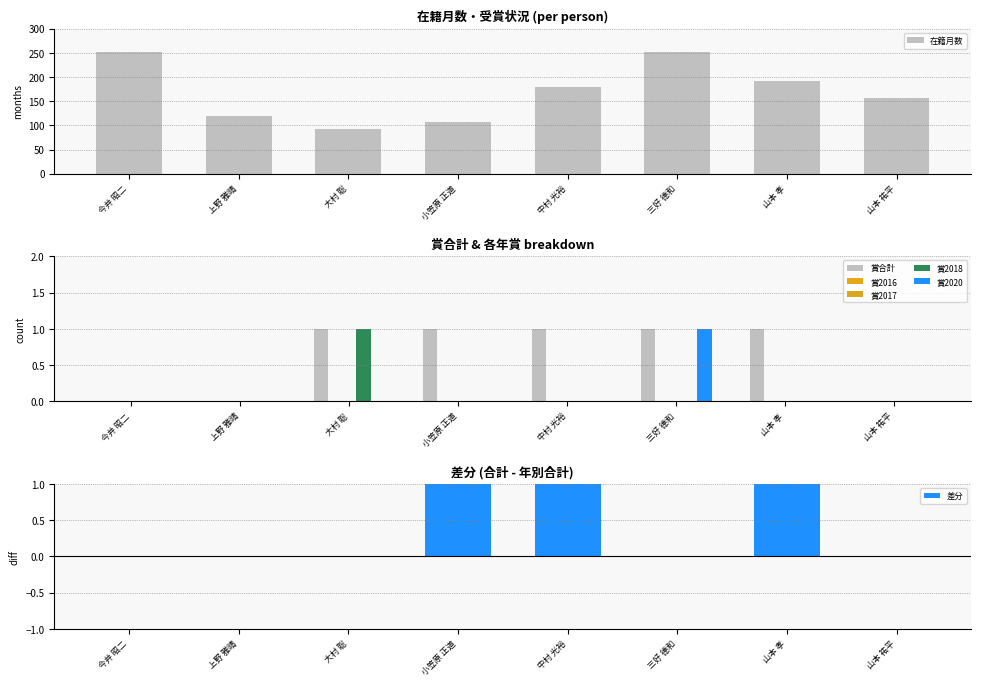

What is the spread (max minus min) of values at 三好 德和?

252